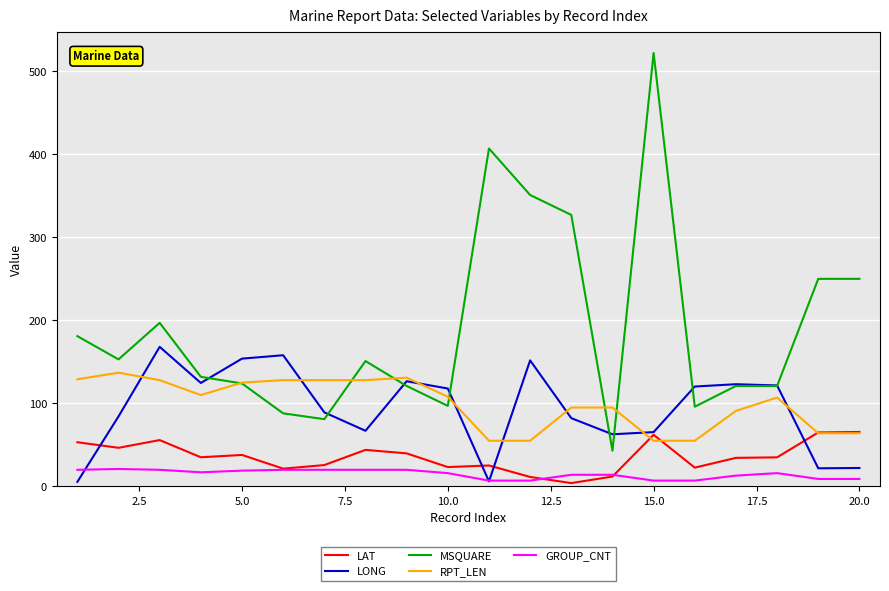

In LONG, how many points are lower than both neighbors (excluding endpoints)?

5